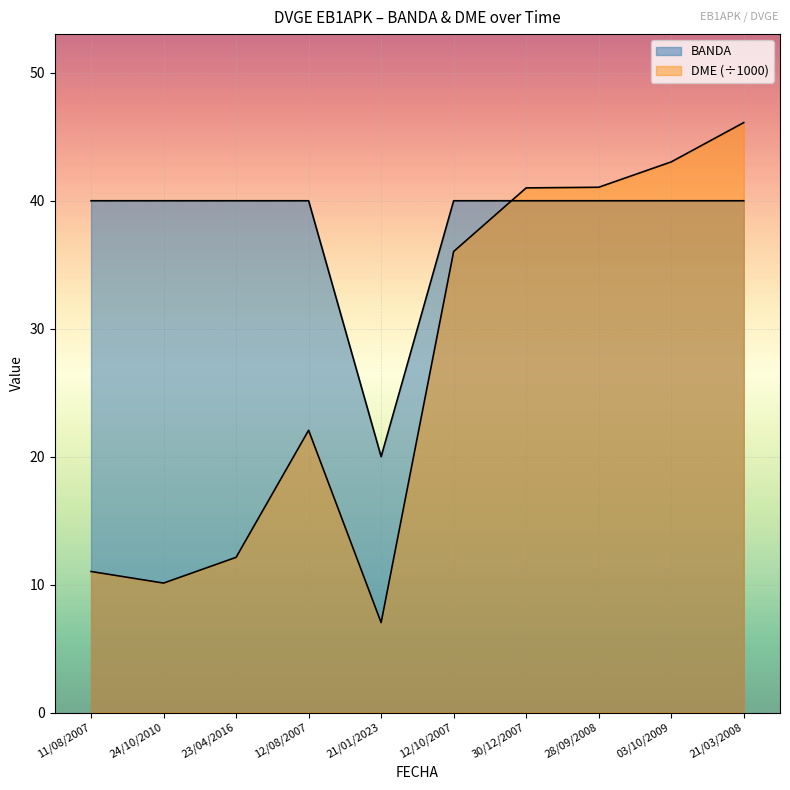

At how many categories does at least one series exceed 10?

10